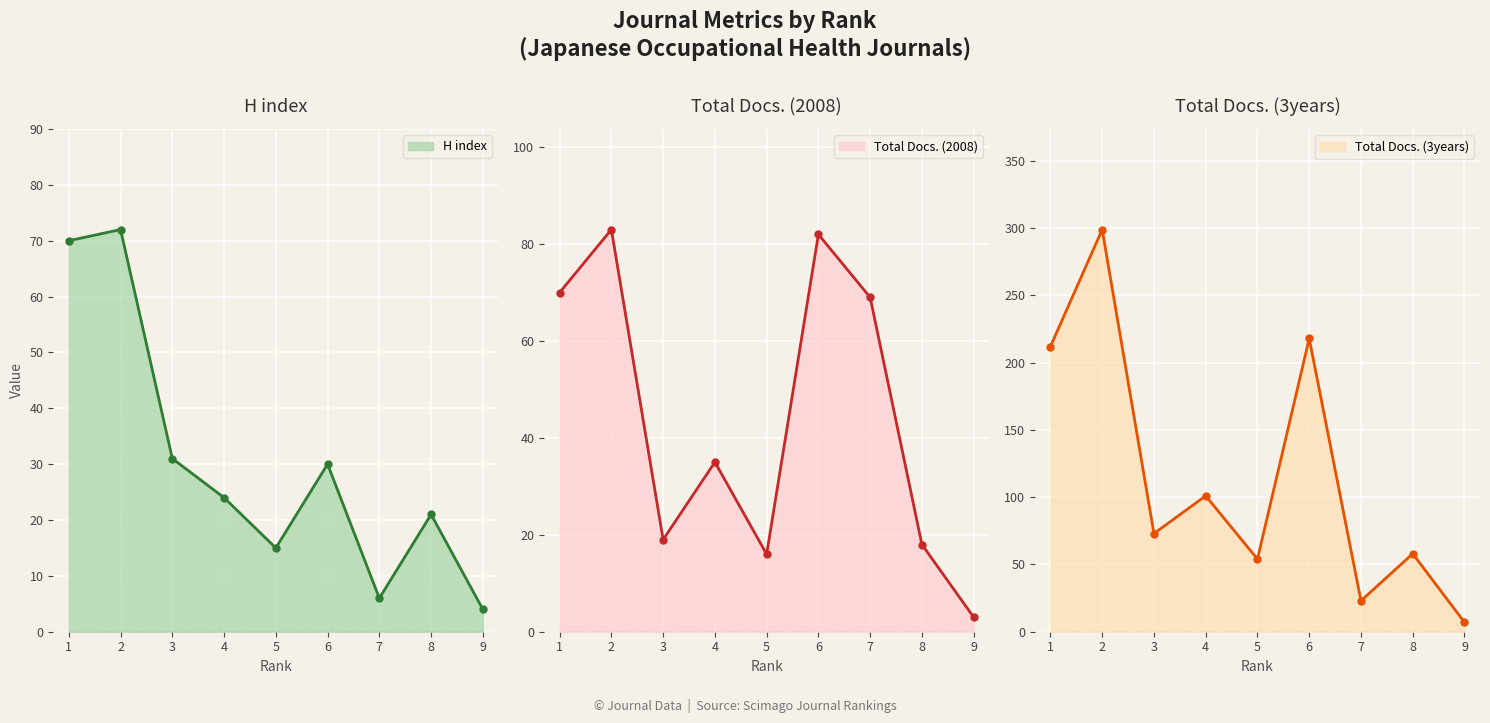

What is the sum of the Total Docs. (2008) line values at 4 and 7?

104